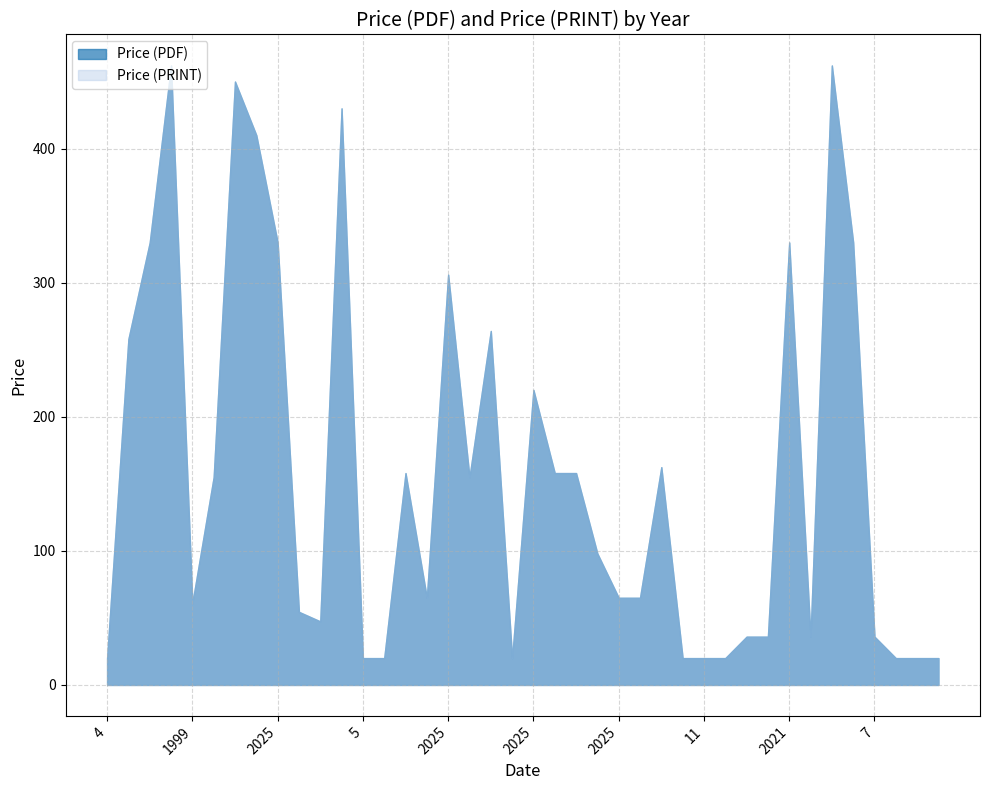

Reading left to right, list all the values displayed in this chart.

Price (PDF): 20.0	258.0	330.0	462.0	61.0	155.0	450.0	410.0	330.0	54.5	47.4	430.0	20.0	20.0	158.0	65.0	306.0	155.0	264.0	20.0	220.0	158.0	158.0	98.0	65.0	65.0	162.4	20.0	20.0	20.0	36.0	36.0	330.0	36.0	462.0	330.0	36.0	20.0	20.0	20.0
Price (PRINT): 20.0	258.0	330.0	462.0	61.0	155.0	450.0	410.0	330.0	54.5	47.4	430.0	20.0	20.0	158.0	65.0	306.0	155.0	264.0	20.0	220.0	158.0	158.0	98.0	65.0	65.0	162.4	20.0	20.0	20.0	36.0	36.0	330.0	36.0	462.0	330.0	36.0	20.0	20.0	20.0